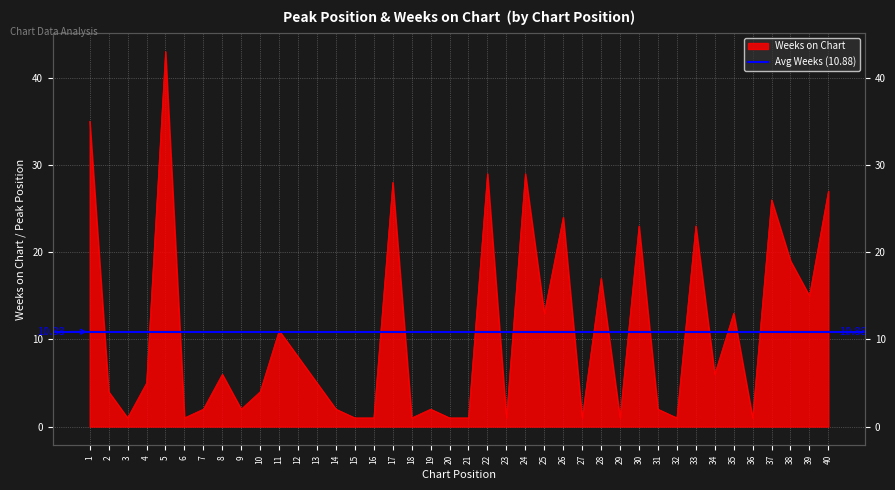

What is the change in value from 34 to 36?

-5